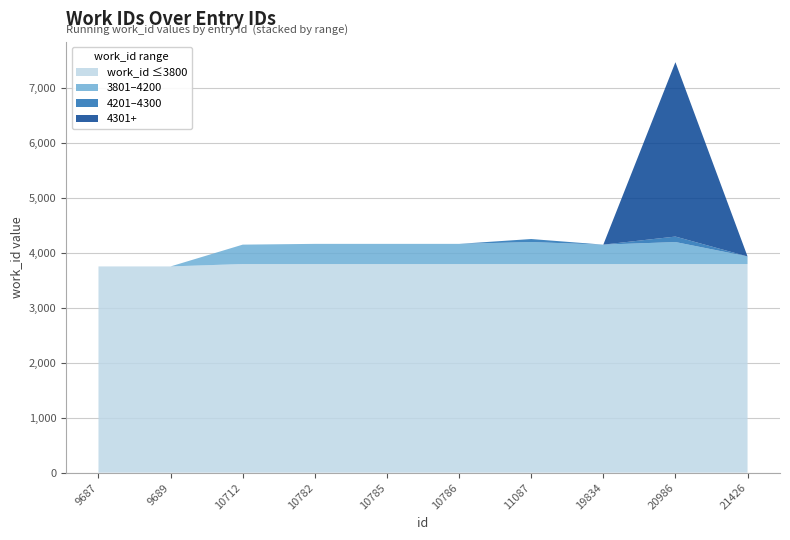

Reading right to left, extract all data points from this chart.

21426=3938	20986=7476	19834=4153	11087=4255	10786=4167	10785=4167	10782=4167	10712=4153	9689=3756	9687=3756